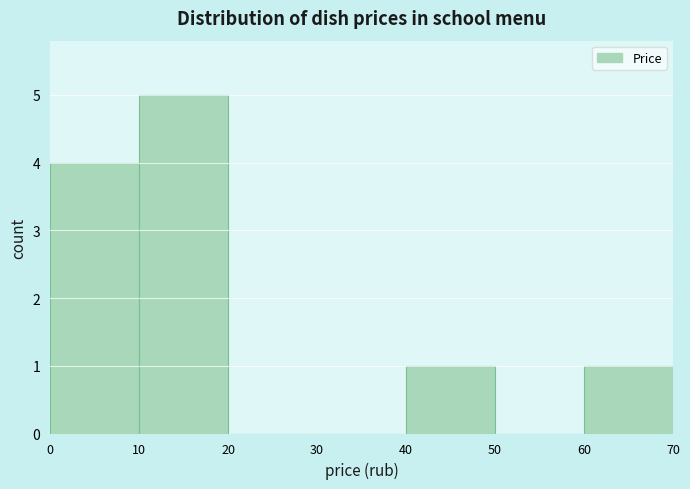

Reading left to right, list every bar in this chart as the range it spans on the x-axis followed by its height. The values are not printed on the chart, so give them approximately, as read against the axis.

0 to 10: 4
10 to 20: 5
20 to 30: 0
30 to 40: 0
40 to 50: 1
50 to 60: 0
60 to 70: 1